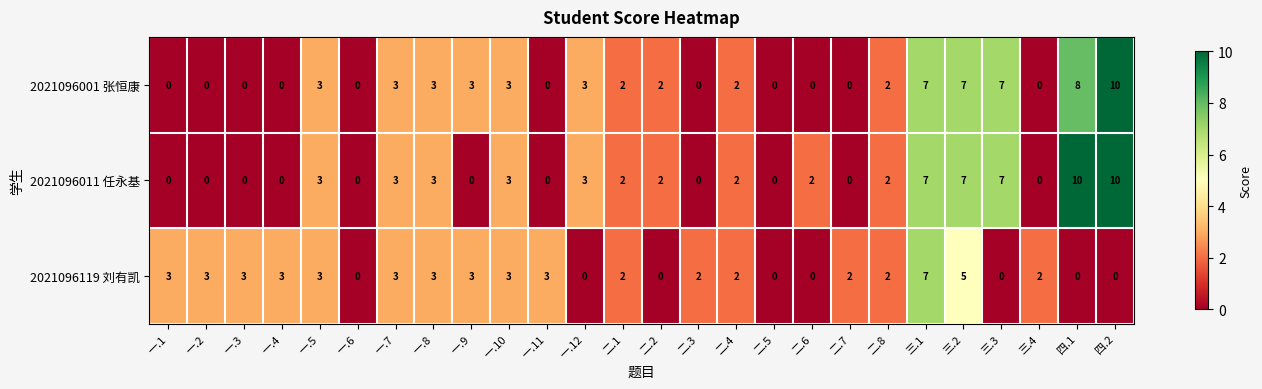

Which series changed the most between 一.4 and 四.1?

2021096011 任永基